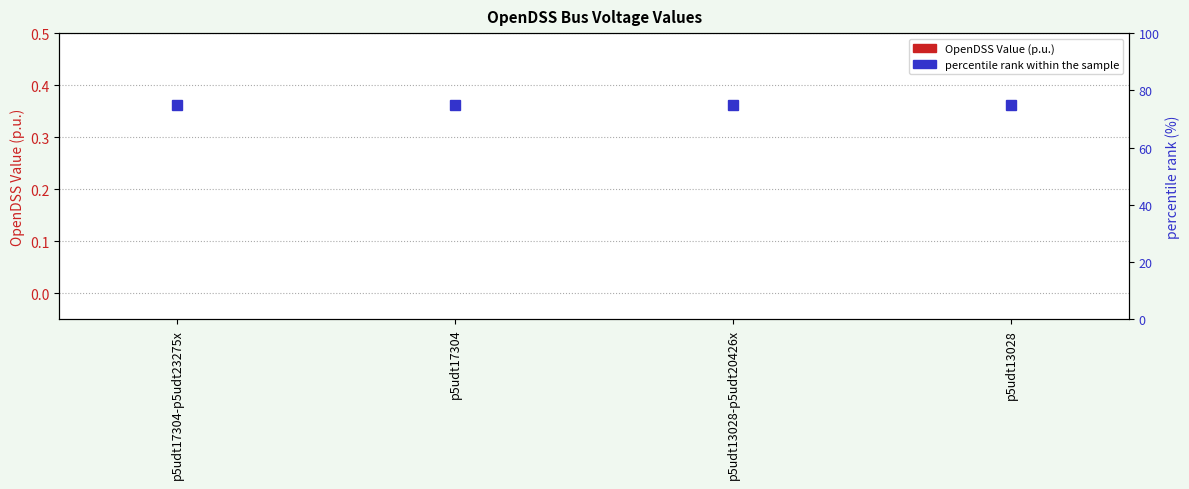

The value of OpenDSS Value (p.u.) at p5udt17304-p5udt23275x is 0. True or false?

True